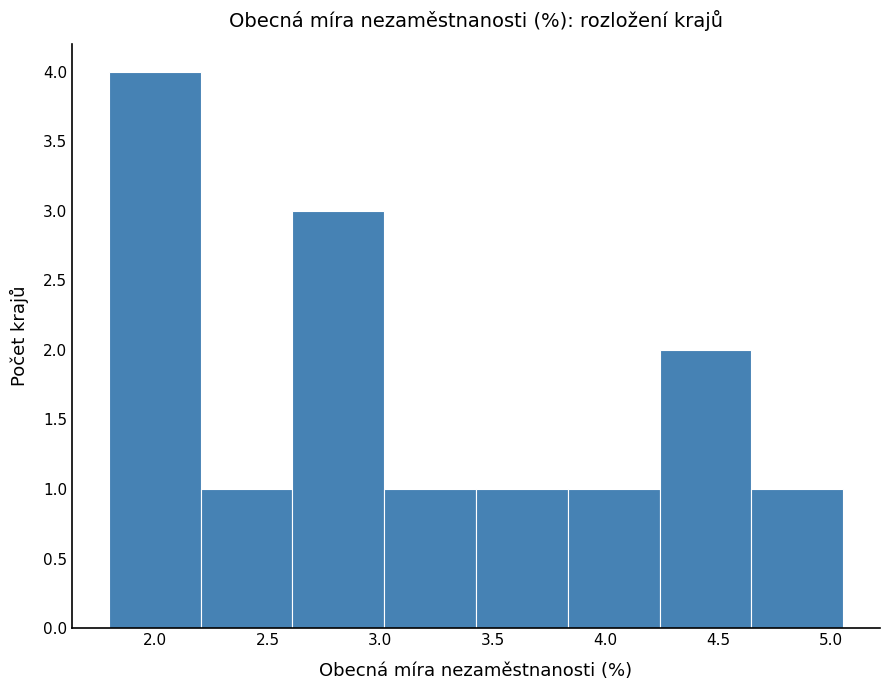

Which range on the x-axis has the tallest bar?

1.80 to 2.20